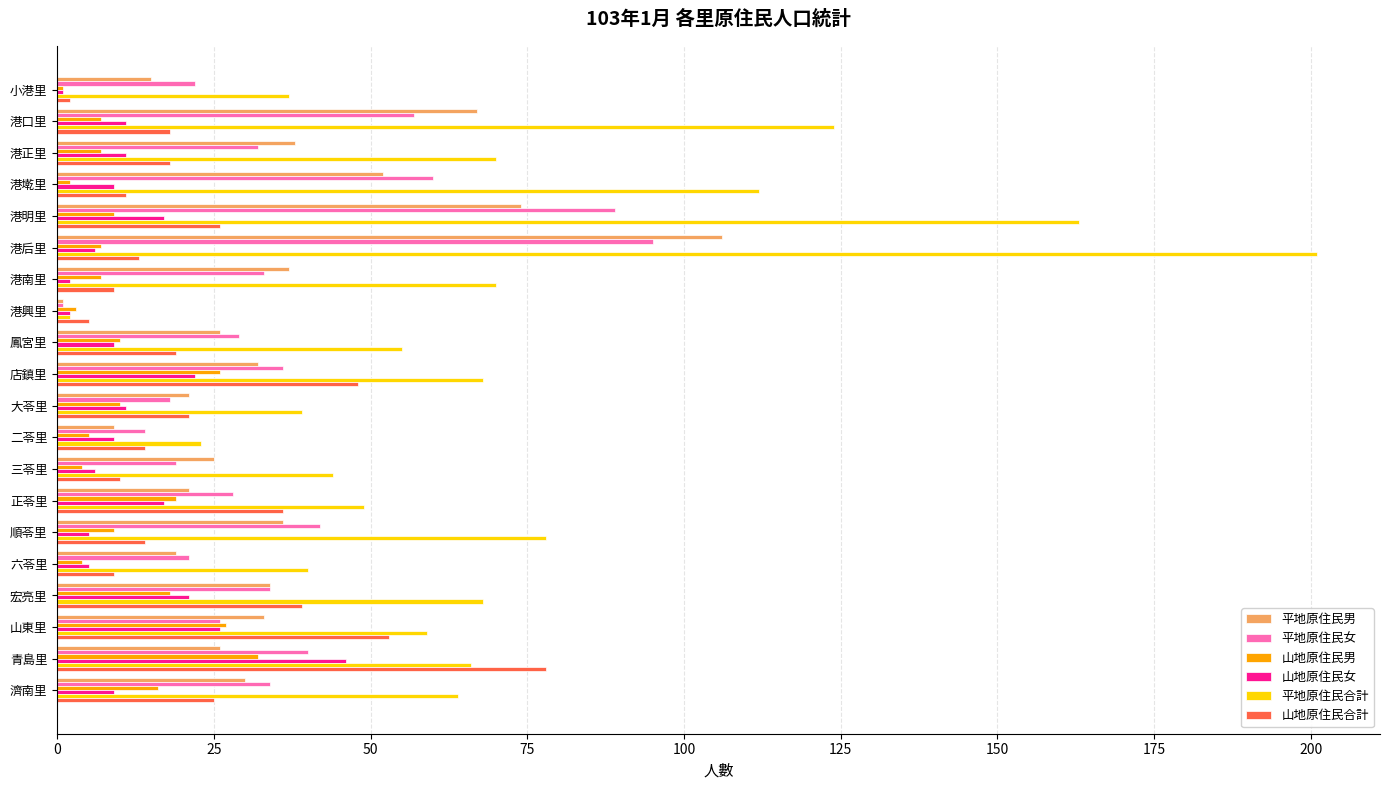

What is the sum of all 山地原住民男 values?

223